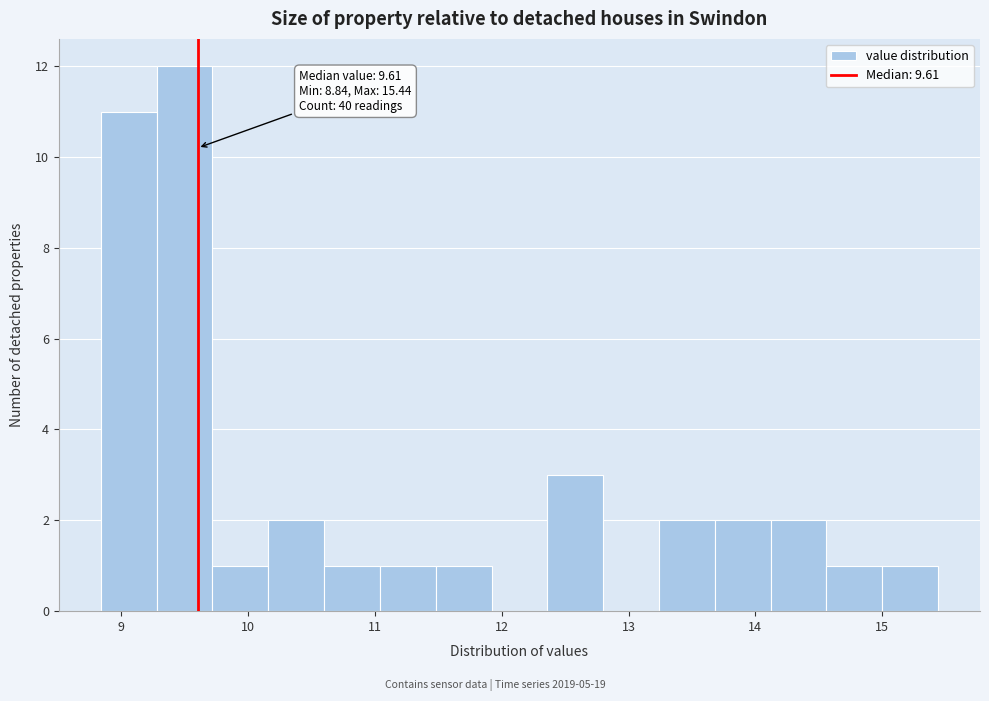

Over which range of the x-axis is the bar tallest?

9.28 to 9.72